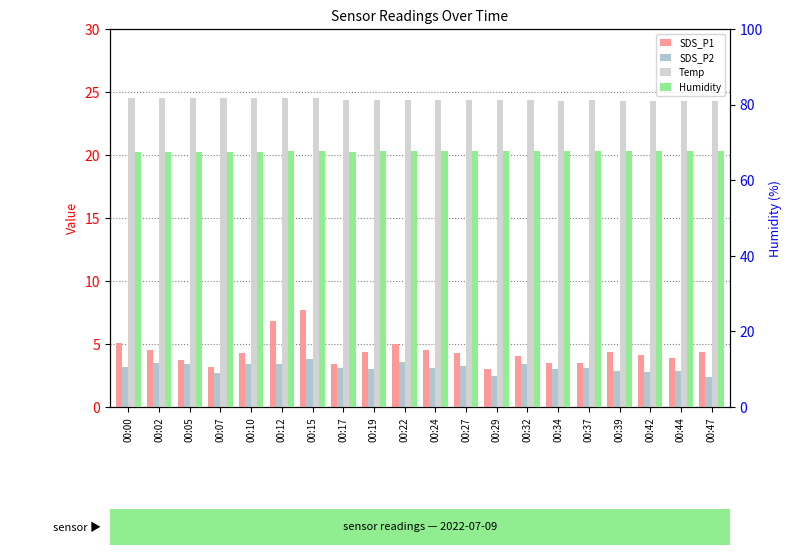

At which label is Humidity closest to 67?

00:00